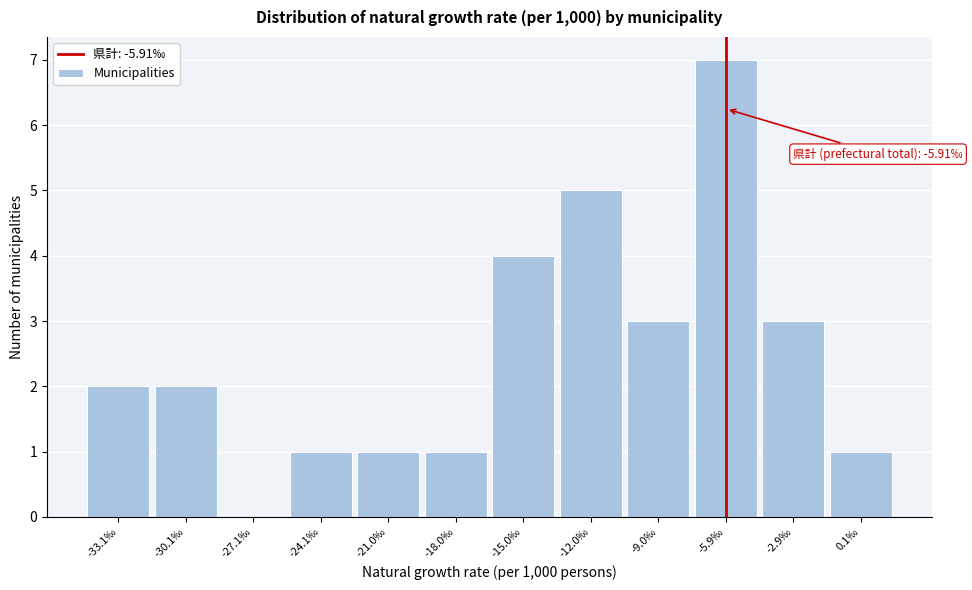

Which range on the x-axis has the tallest bar?

-7.5 to -4.5